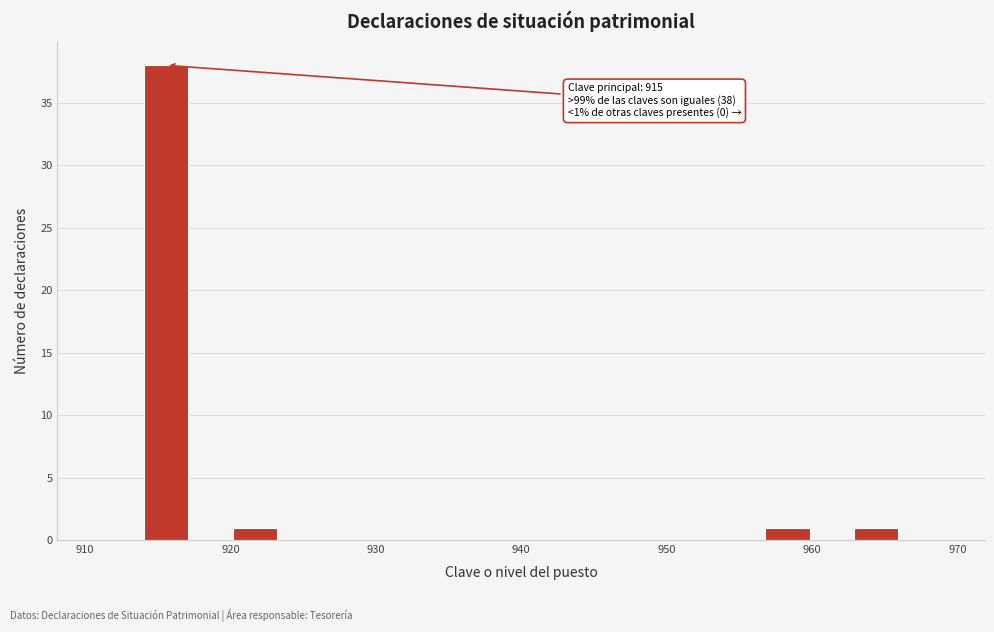

Read against the x-axis, roughly where is the centre of the tallest bar?

916